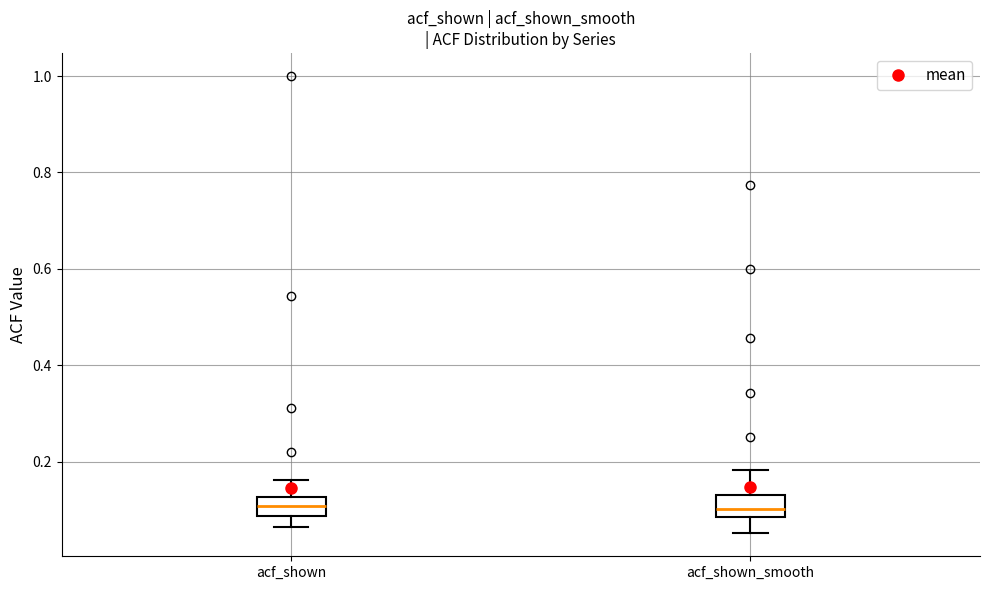

Where is the upper edge of the box for acf_shown on the y-axis? The values are not printed on the chart, so give them approximately, as read against the axis.

0.12